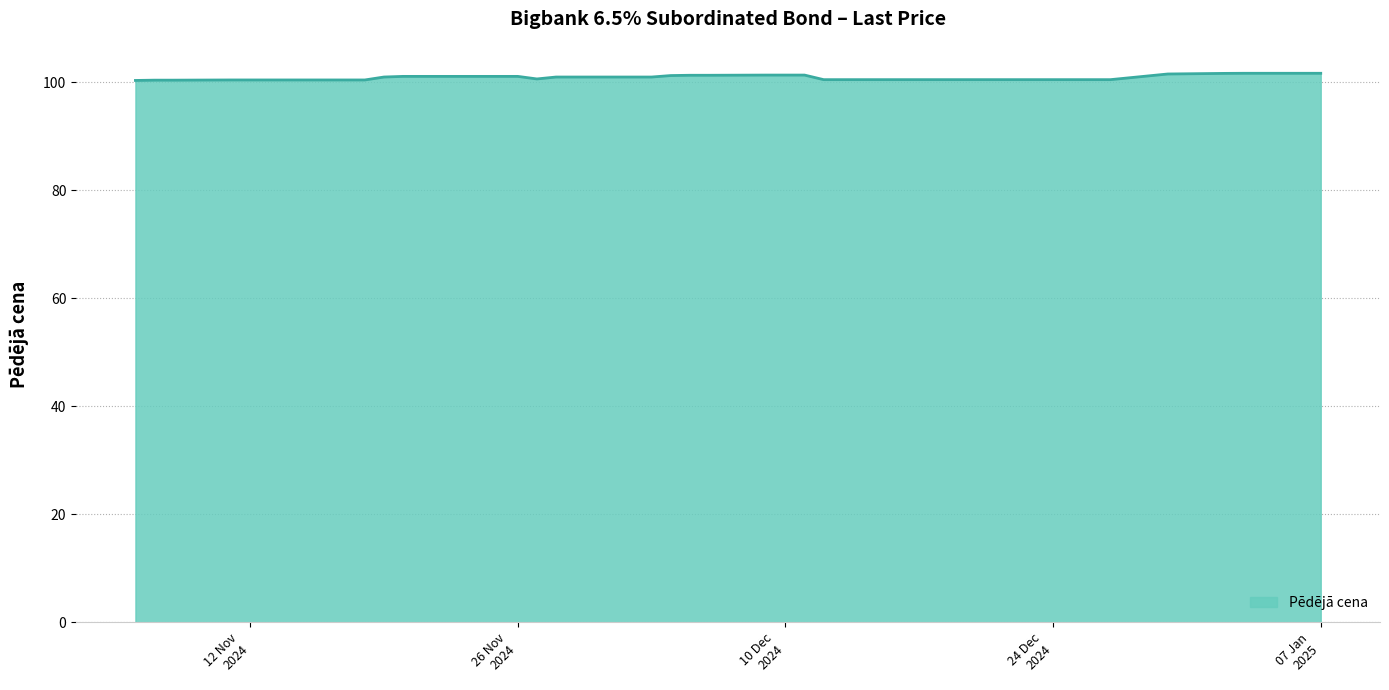

What is the greatest value displayed?

101.7